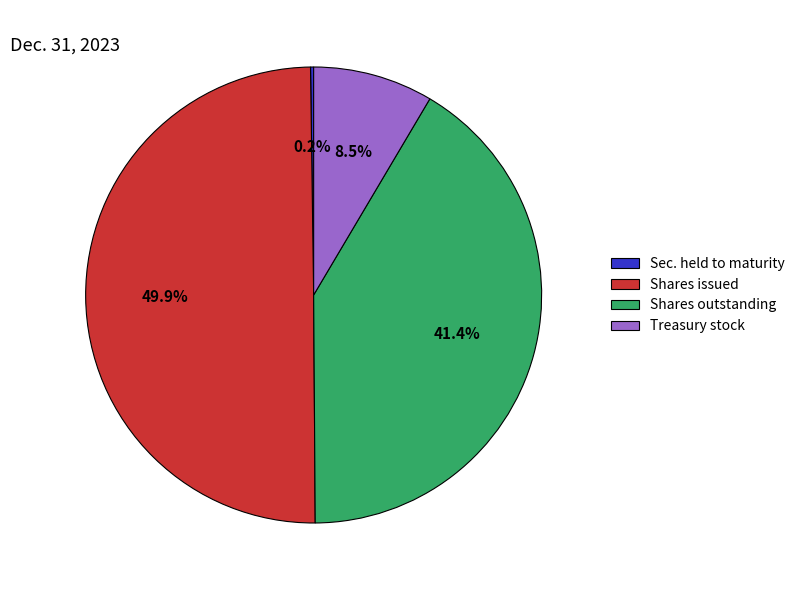

What is the largest slice in the pie chart?

Shares issued